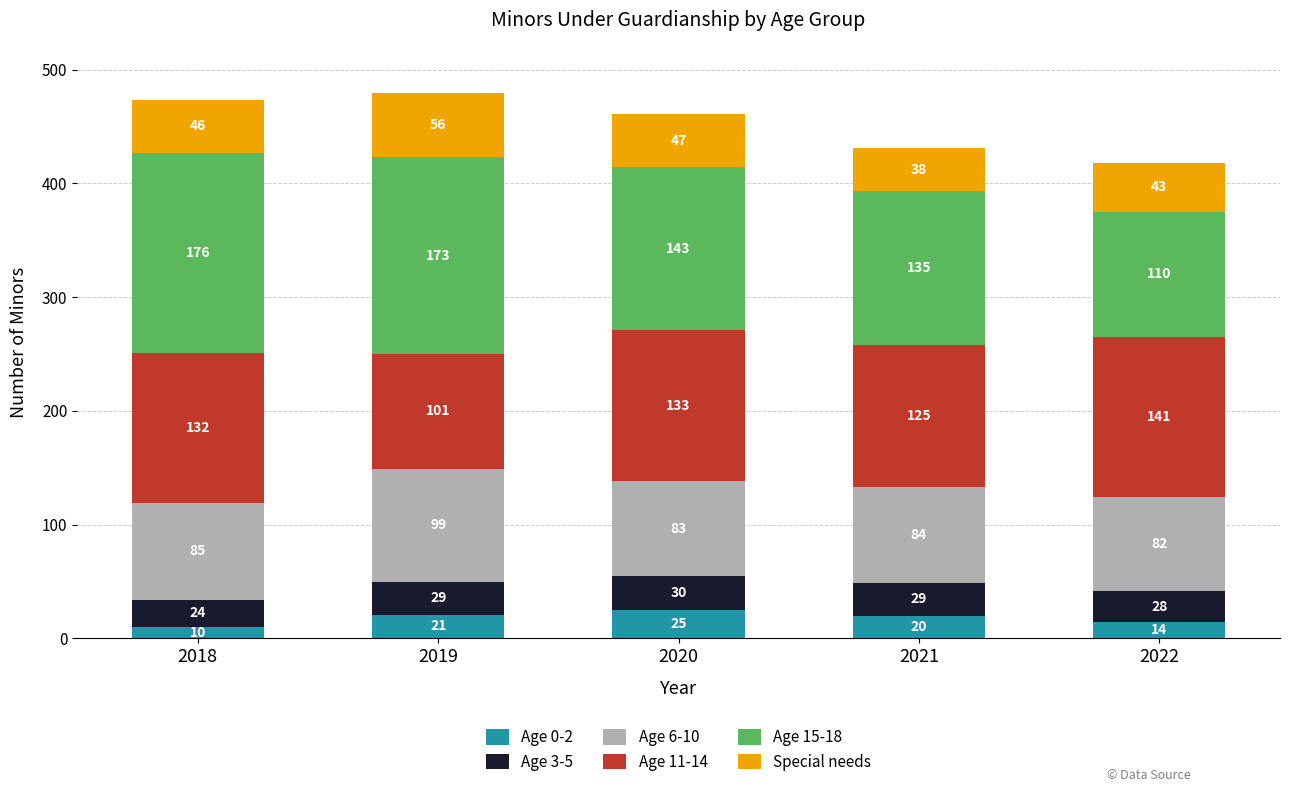

What is the total value across all series at 2019?

479